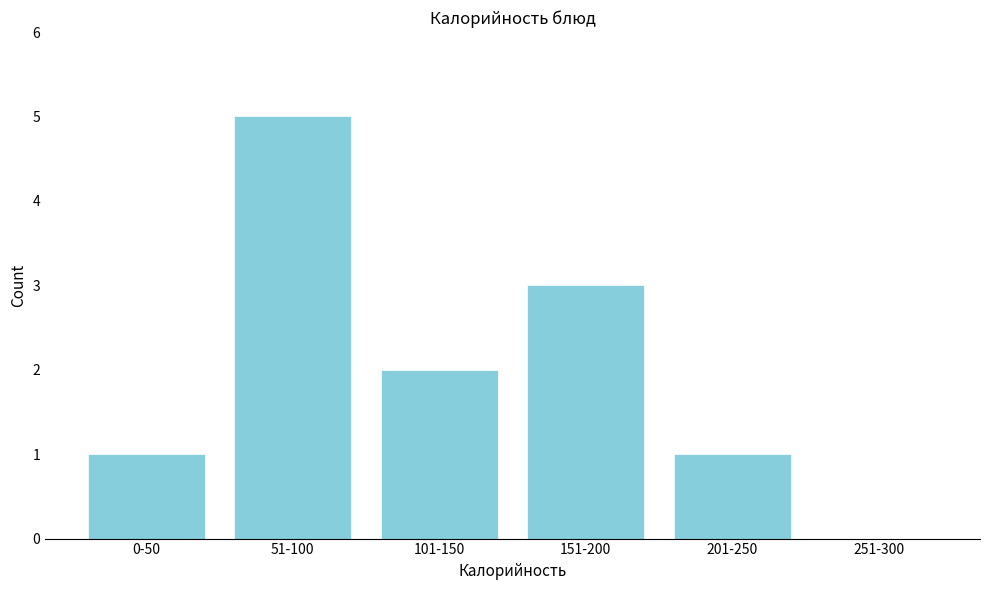

Reading left to right, transcribe all the data shown in this chart.

0-50=1	51-100=5	101-150=2	151-200=3	201-250=1	251-300=0